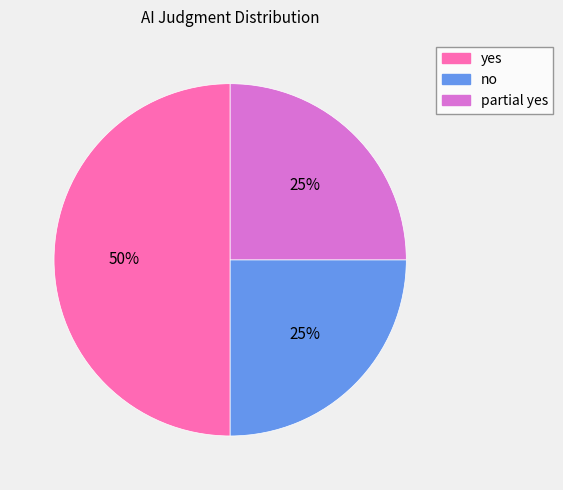

To the nearest percent, what is the difference between the largest and smallest slice percentages?

25%